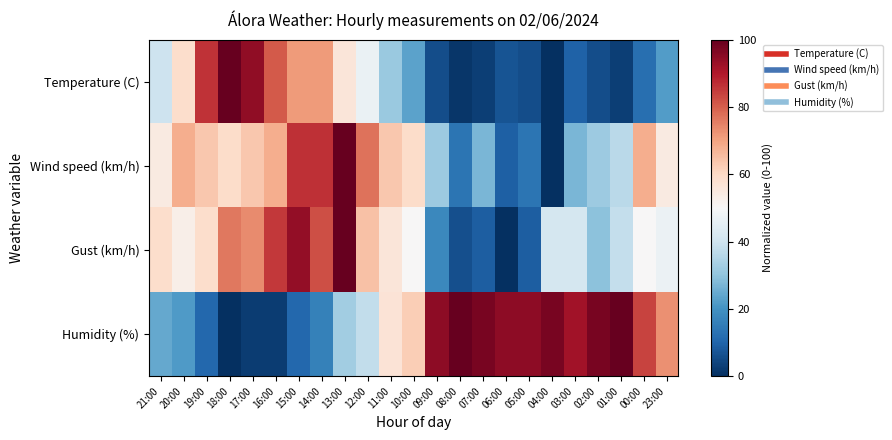

What is the difference between the highest and lowest values at 15:00?

83.3